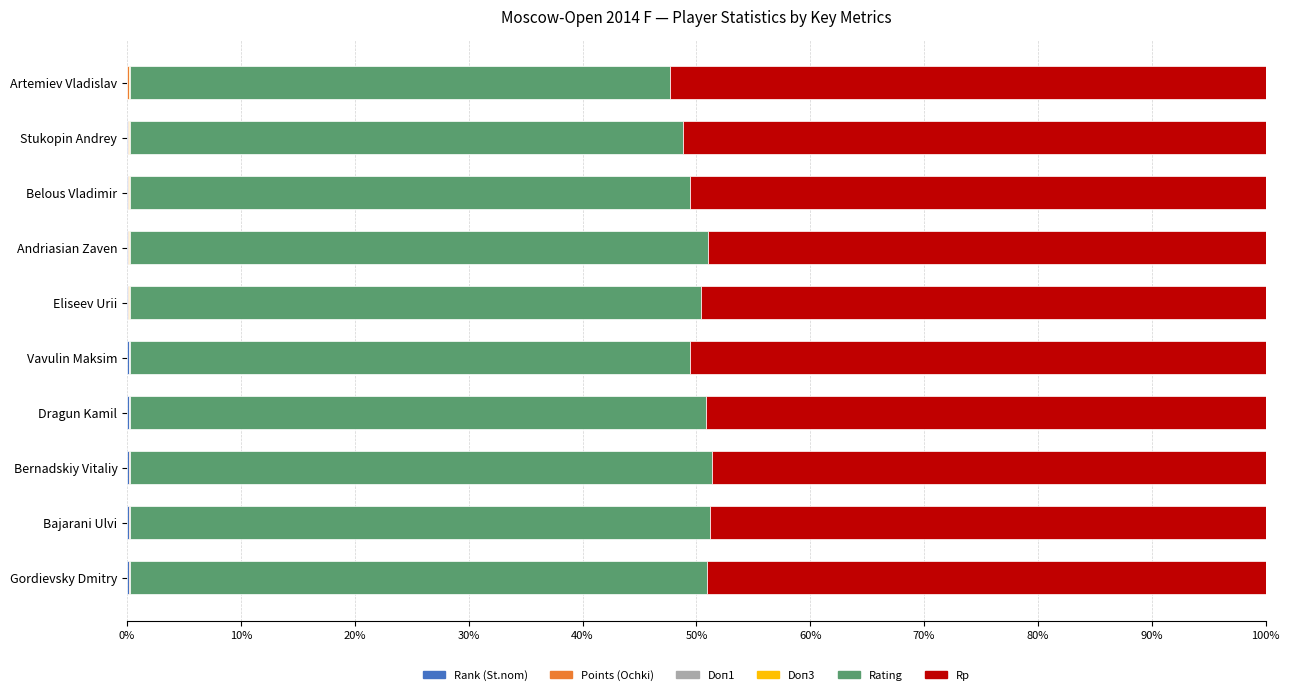

Reading right to left, transcribe all the data shown in this chart.

Rank (St.nom): 0.2	0.2	0.2	0.1	0.1	0.1	0.1	0.1	0.0	0.0
Points (Ochki): 0.1	0.1	0.1	0.1	0.1	0.1	0.1	0.1	0.1	0.1
Doп1: 0.0	0.0	0.0	0.0	0.0	0.0	0.0	0.0	0.0	0.0
Doп3: 0.0	0.0	0.0	0.0	0.1	0.1	0.1	0.1	0.1	0.1
Rating: 50.6	50.9	51.1	50.6	49.1	50.1	50.8	49.1	48.6	47.4
Rp: 49.1	48.8	48.6	49.2	50.6	49.6	49.0	50.6	51.2	52.4